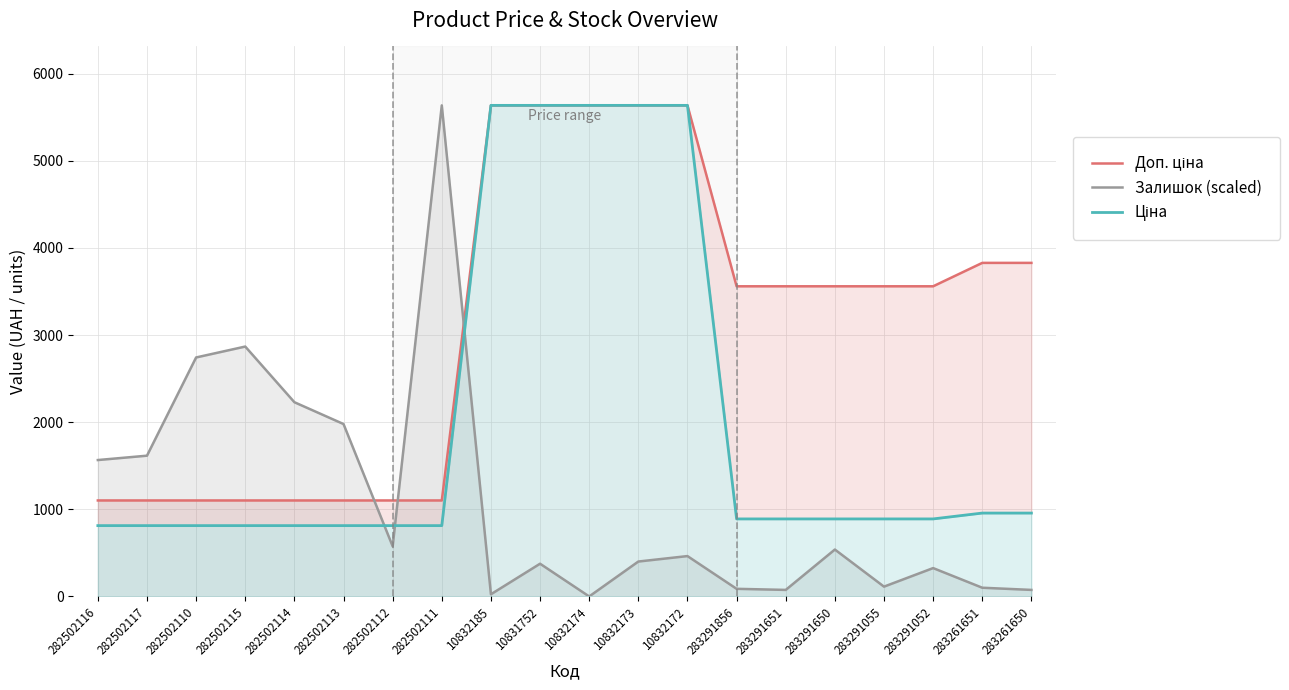

Between 282502117 and 10831752, which series saw the biggest shift?

Ціна